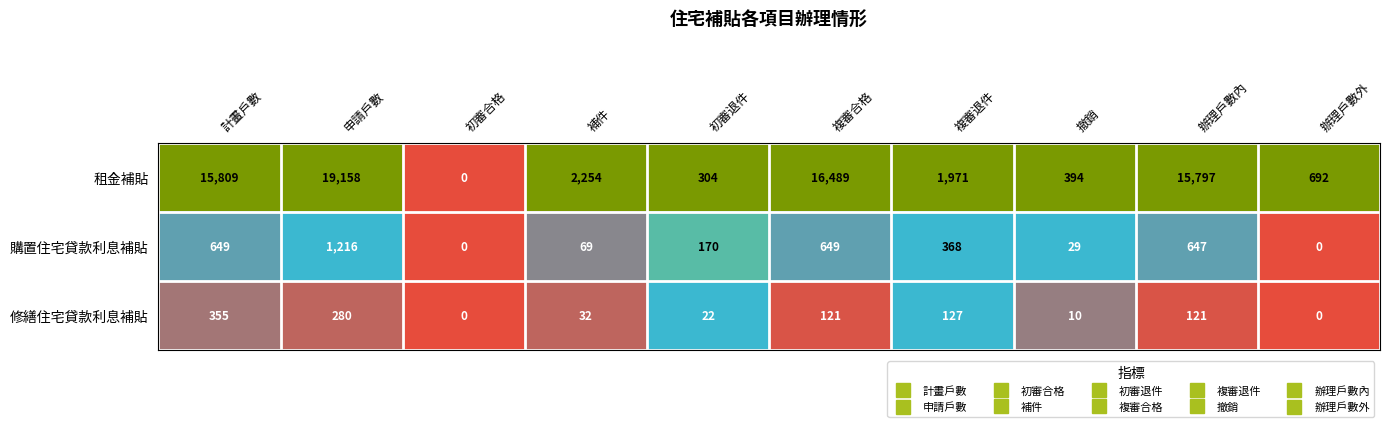

Reading right to left, transcribe all the data shown in this chart.

租金補貼: 692	15797	394	1971	16489	304	2254	0	19158	15809
購置住宅貸款利息補貼: 0	647	29	368	649	170	69	0	1216	649
修繕住宅貸款利息補貼: 0	121	10	127	121	22	32	0	280	355